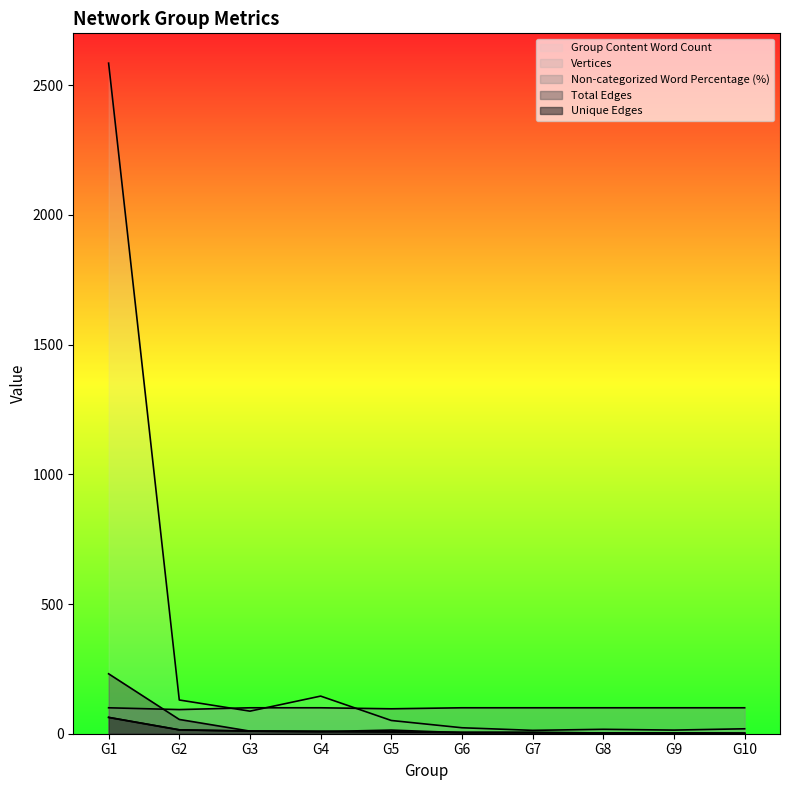

What is the average value of the Total Edges series?

33.1